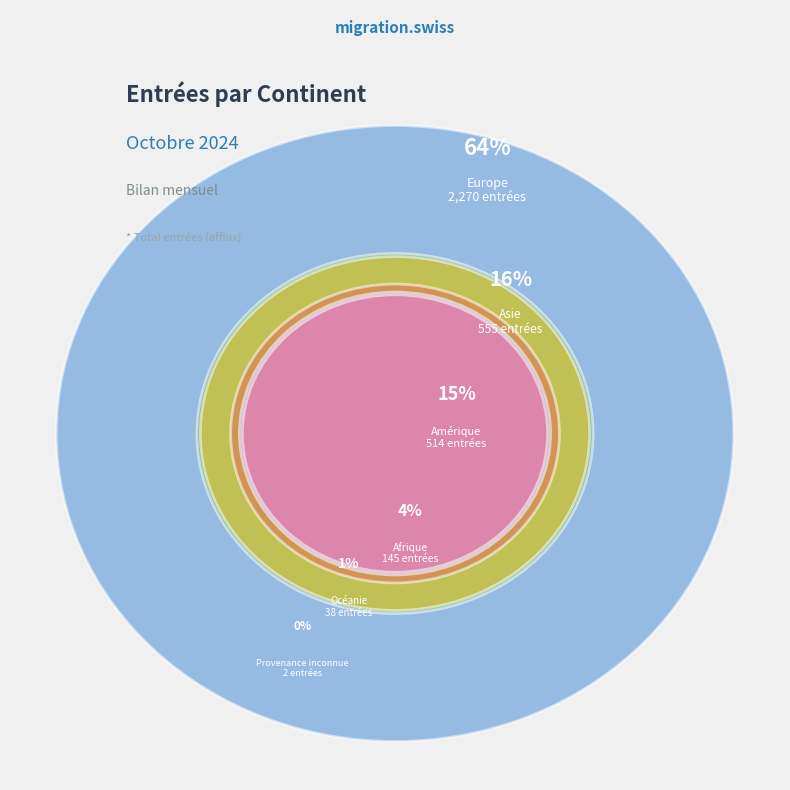

Between Provenance inconnue and Océanie, which is larger?

Océanie